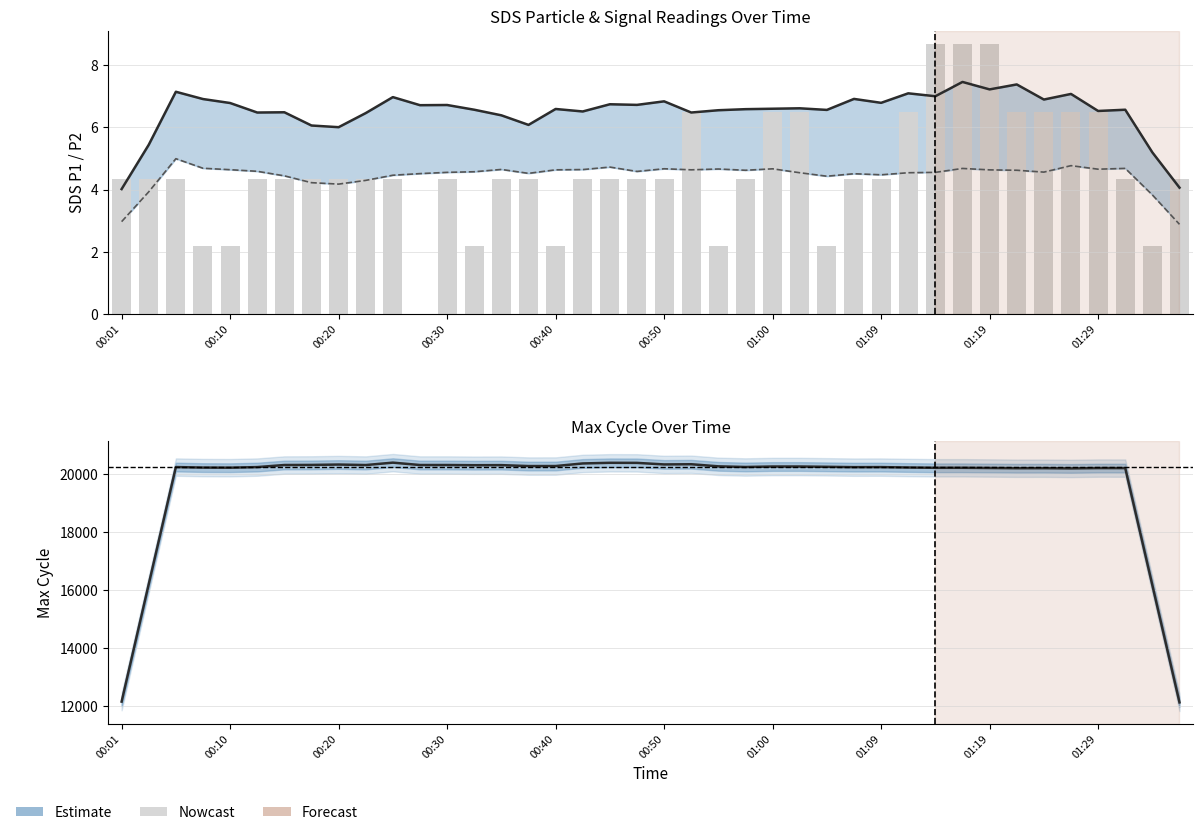

Reading left to right, transcribe all the data shown in this chart.

SDS_P1: 4.0	5.4	7.1	6.9	6.8	6.5	6.5	6.1	6.0	6.5	7.0	6.7	6.7	6.6	6.4	6.1	6.6	6.5	6.7	6.7	6.8	6.5	6.6	6.6	6.6	6.6	6.6	6.9	6.8	7.1	7.0	7.5	7.2	7.4	6.9	7.1	6.5	6.6	5.2	4.1
SDS_P2: 3.0	3.9	5.0	4.7	4.6	4.6	4.4	4.2	4.2	4.3	4.5	4.5	4.6	4.6	4.6	4.5	4.6	4.6	4.7	4.6	4.7	4.6	4.7	4.6	4.7	4.5	4.4	4.5	4.5	4.5	4.6	4.7	4.6	4.6	4.6	4.8	4.7	4.7	3.8	2.9
Signal (scaled): 4.3	4.3	4.3	2.2	2.2	4.3	4.3	4.3	4.3	4.3	4.3	0.0	4.3	2.2	4.3	4.3	2.2	4.3	4.3	4.3	4.3	6.5	2.2	4.3	6.5	6.5	2.2	4.3	4.3	6.5	8.7	8.7	8.7	6.5	6.5	6.5	6.5	4.3	2.2	4.3
Max_cycle: 12159.0	16211.6	20251.8	20233.8	20230.2	20250.8	20322.4	20325.2	20338.4	20321.0	20404.4	20322.0	20322.2	20315.8	20318.2	20286.2	20287.0	20376.4	20398.6	20396.2	20342.4	20349.4	20276.8	20254.4	20270.8	20270.8	20260.6	20248.6	20250.6	20236.6	20226.2	20226.4	20219.4	20211.4	20212.8	20205.0	20216.4	20215.6	16174.6	12132.2